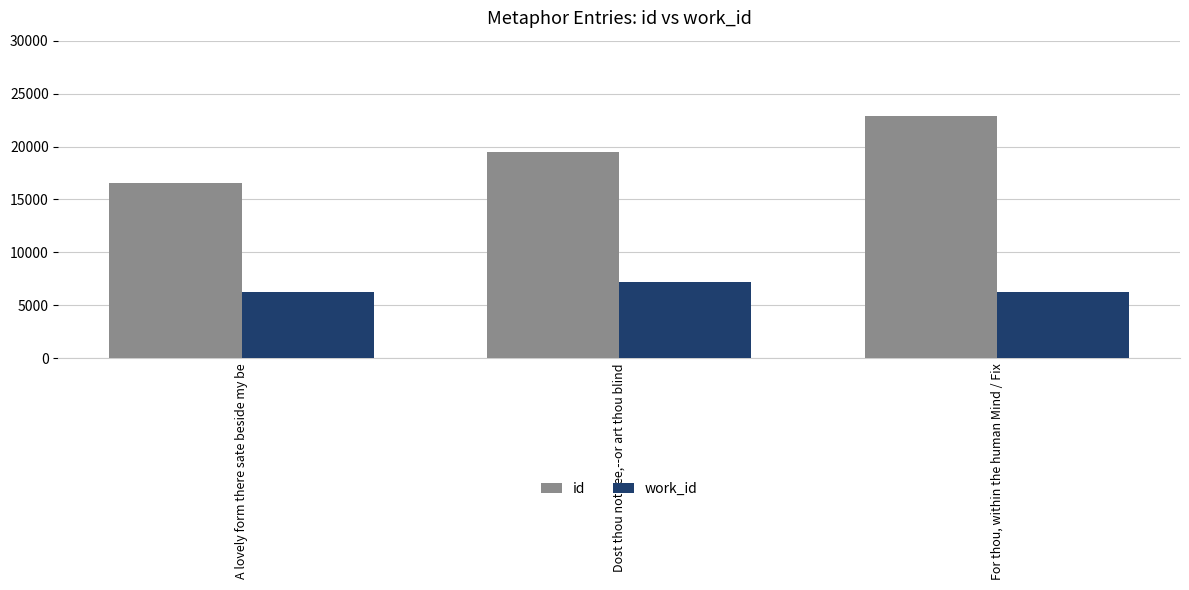

How many bars are there in each group?

2